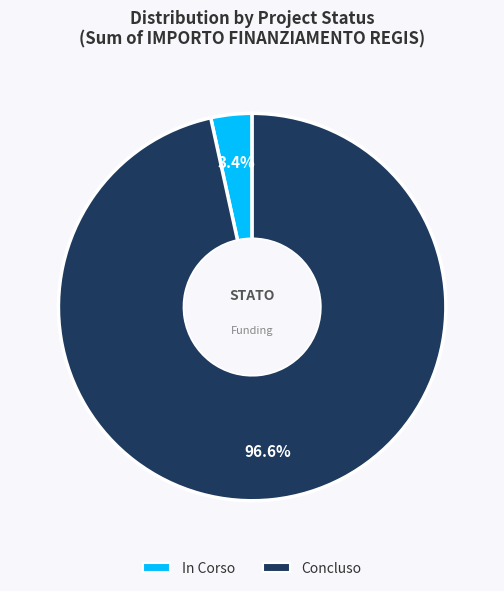

What portion of the pie excludes In Corso?

96.6%